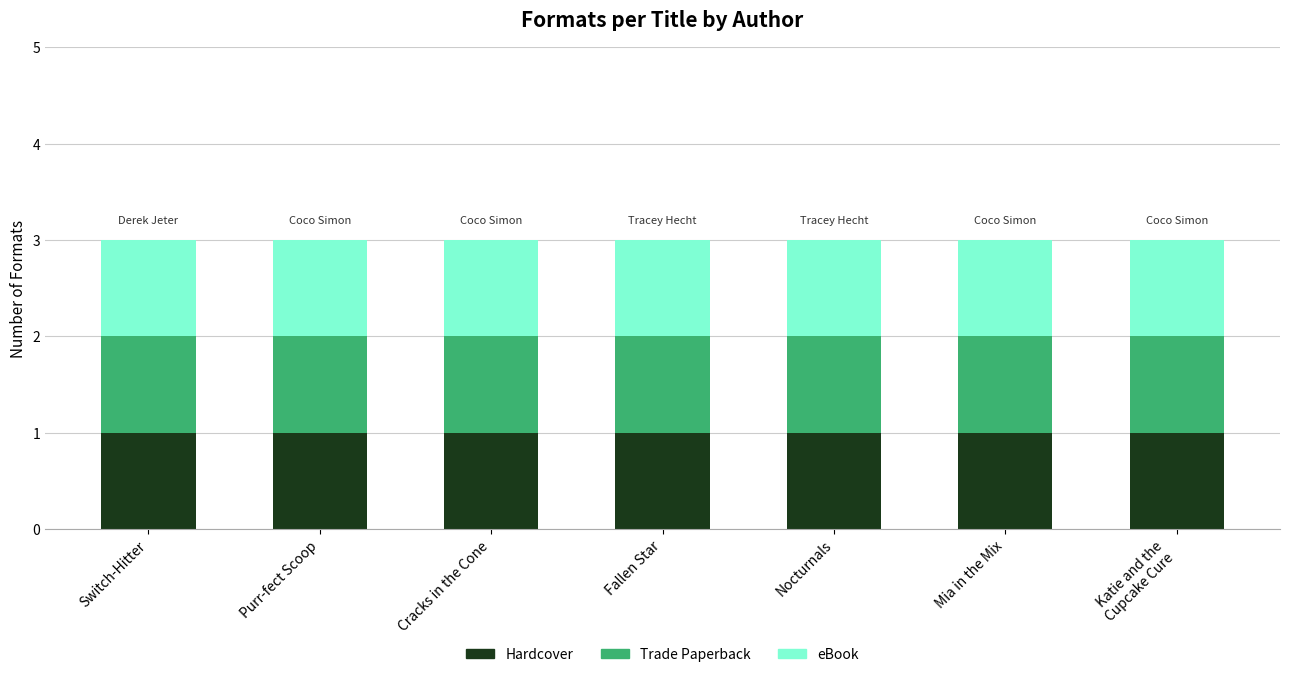

What are all the series names shown in the legend?

Hardcover, Trade Paperback, eBook